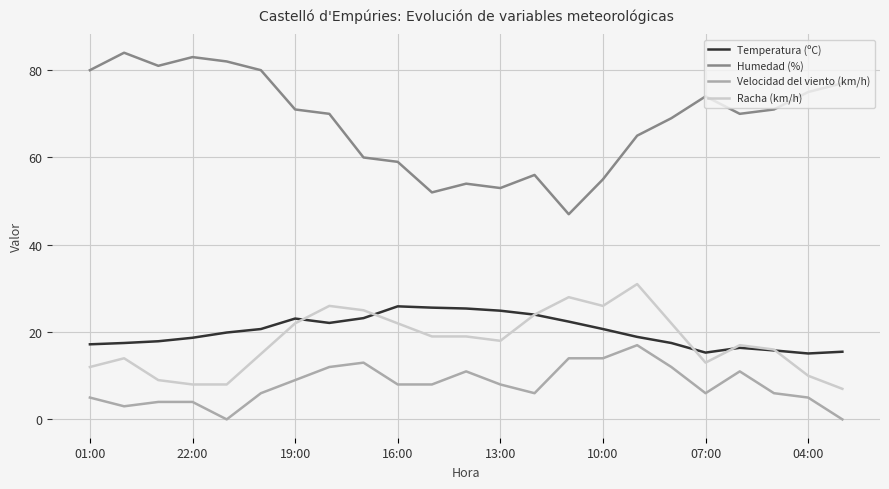

Which series has the largest total across all categories?

Humedad (%)